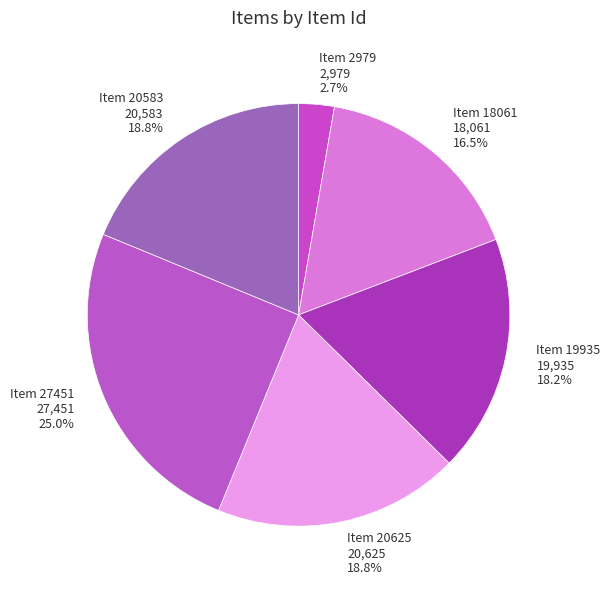

Between Item 27451 and Item 2979, which is larger?

Item 27451